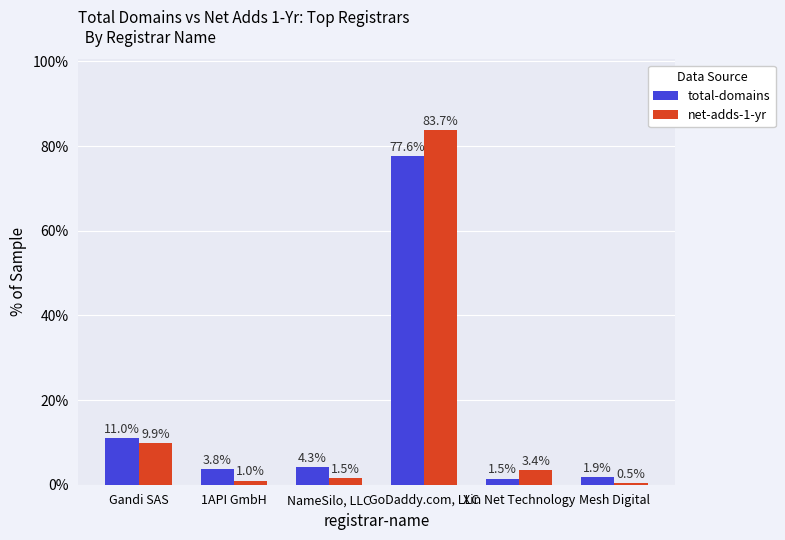

Is the value of net-adds-1-yr at Mesh Digital greater than the value of total-domains at Gandi SAS?

No